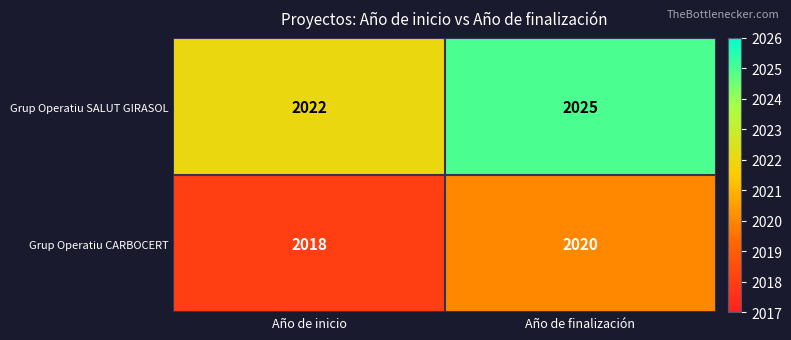

At which category is the sum across all series the highest?

Año de finalización